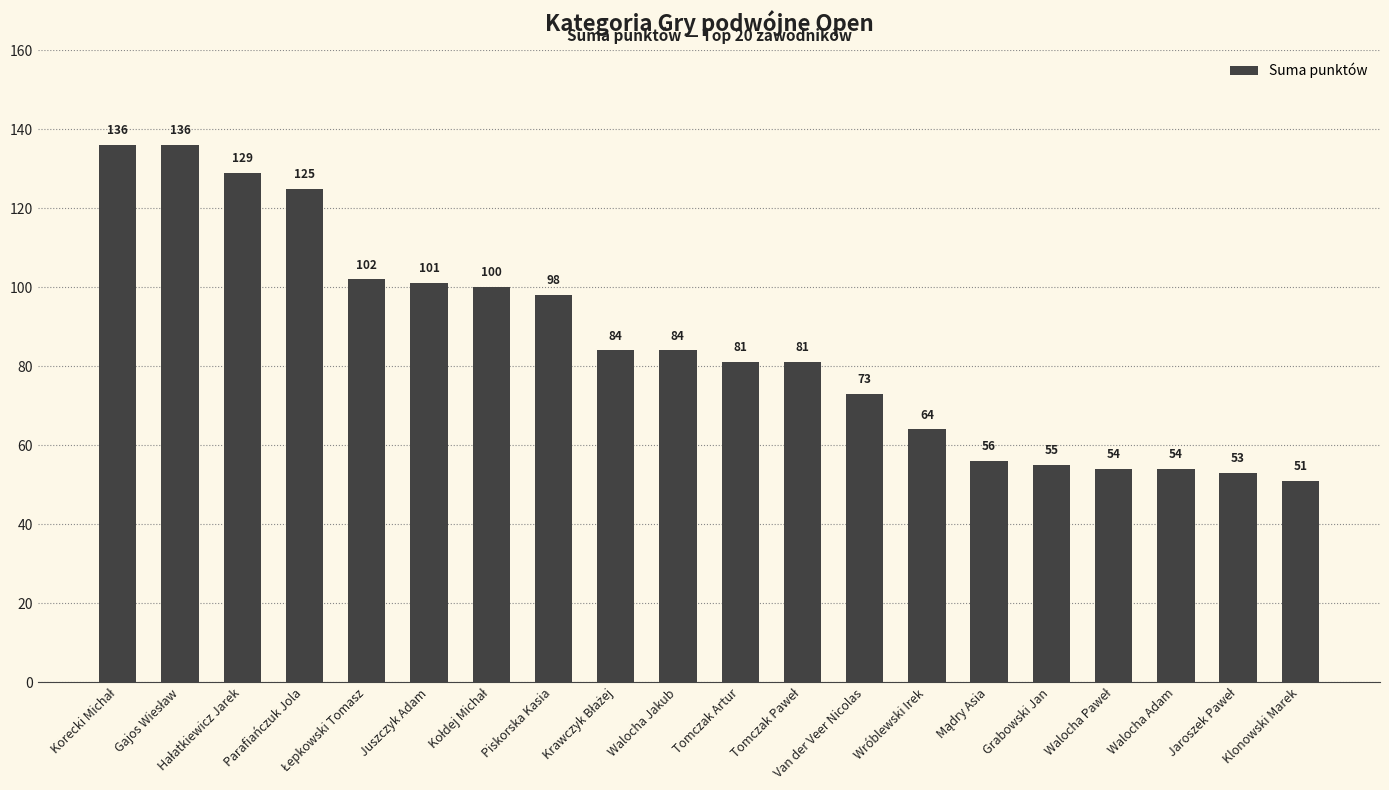

How many bars are there in total?

20